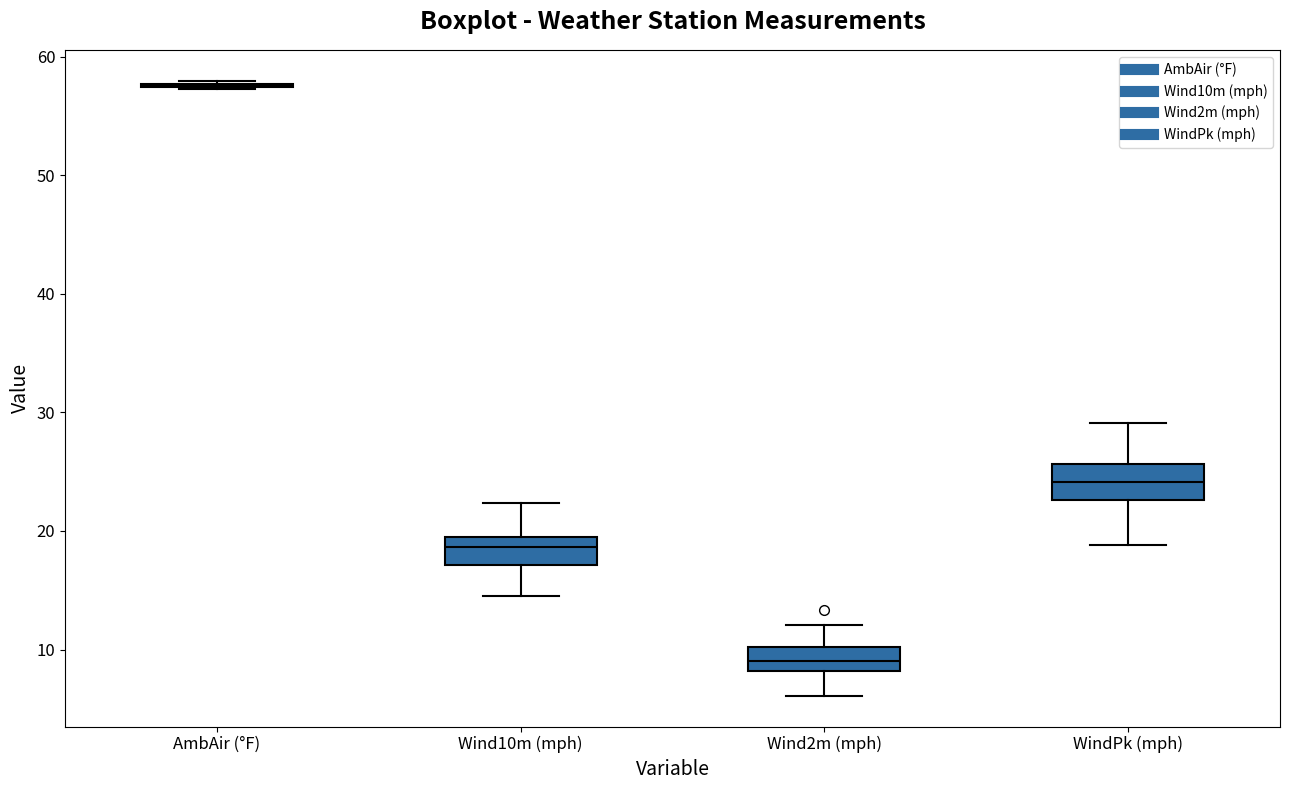

Reading left to right, read every box against the y-axis: the position of its median line, the range the box covers, and the ends of its whiskers. The values are not printed on the chart, so give them approximately, as read against the axis.

AmbAir (°F): box collapsed to a line at 58, whiskers 57 to 58
Wind10m (mph): median 19 (inside the box), box 17 to 19, whiskers 15 to 22
Wind2m (mph): median 9, box 8 to 10, whiskers 6 to 12
WindPk (mph): median 24, box 23 to 26, whiskers 19 to 29